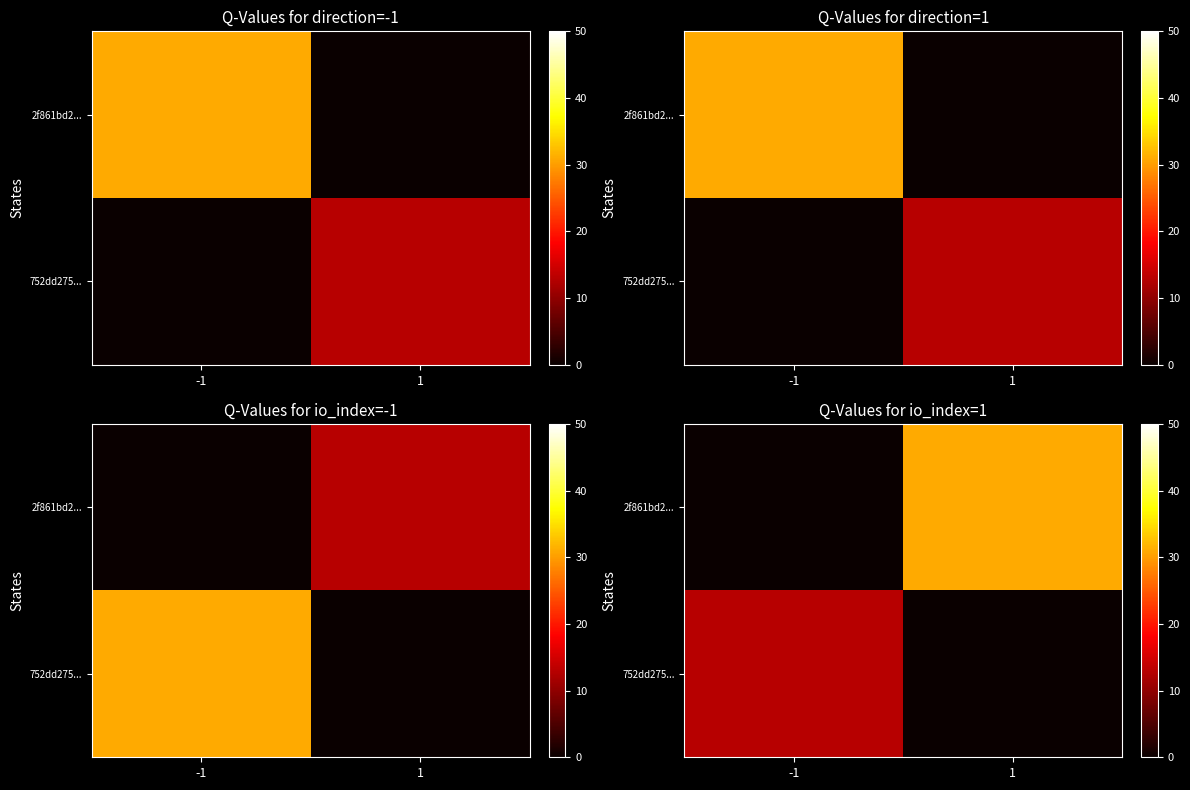

How many positive values does the 752dd275... series have?

1